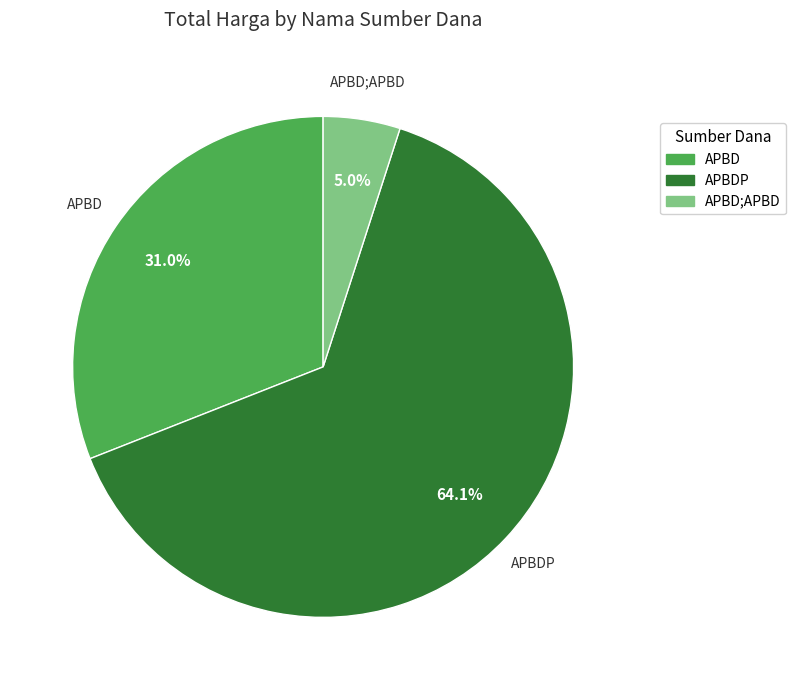

Is APBD;APBD the majority of the pie?

No